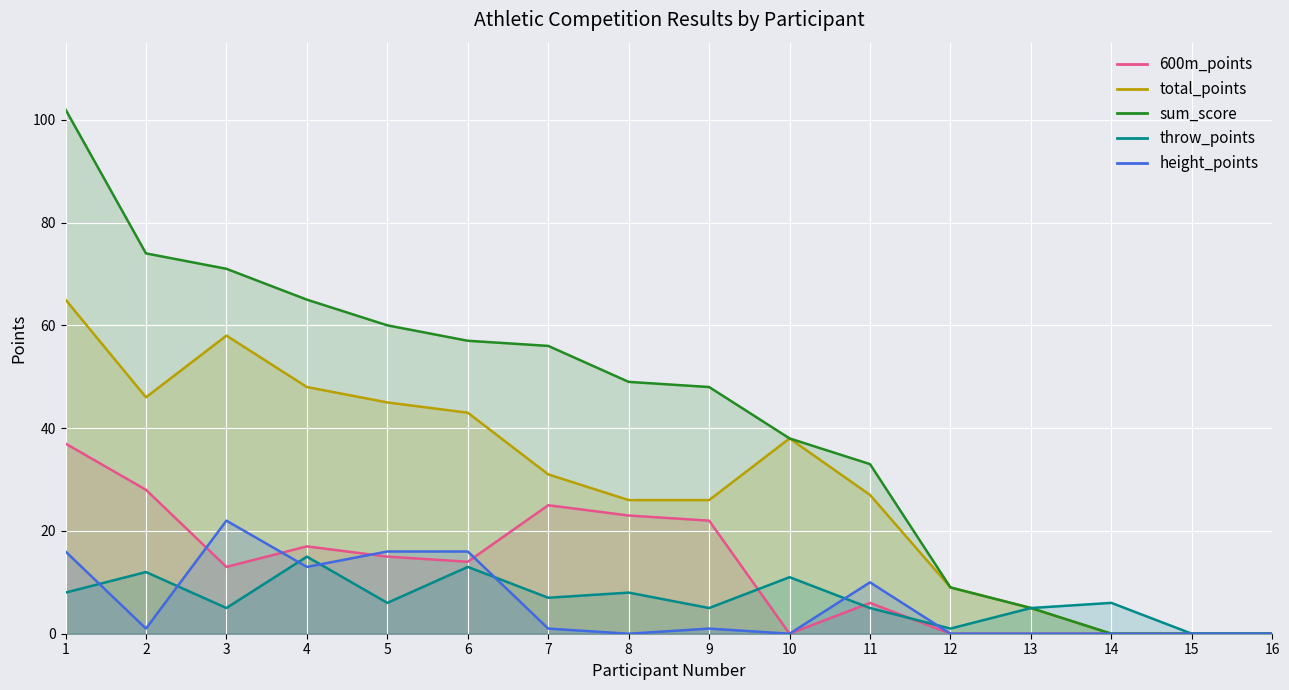

True or false: height_points and sum_score cross at least once.

False